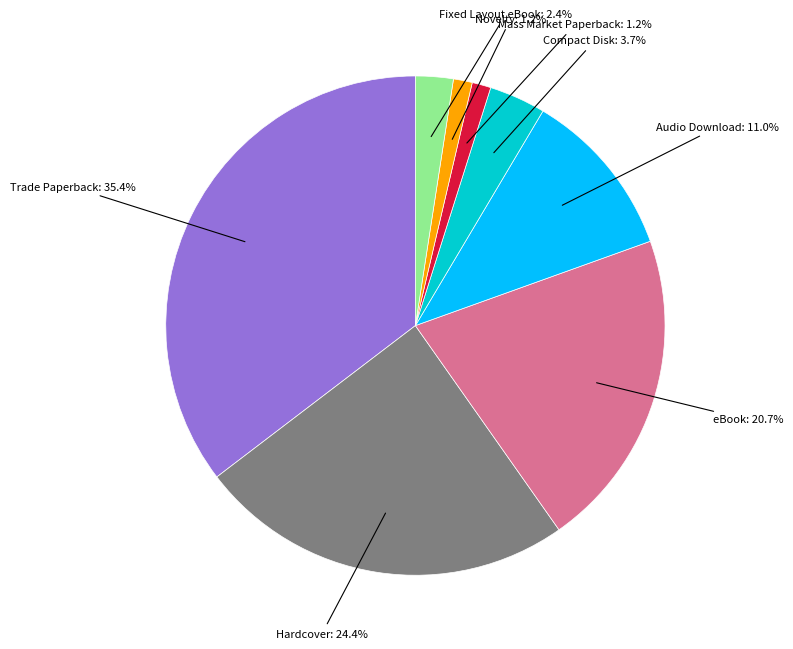

Is there any slice that represents more than half of the pie?

No